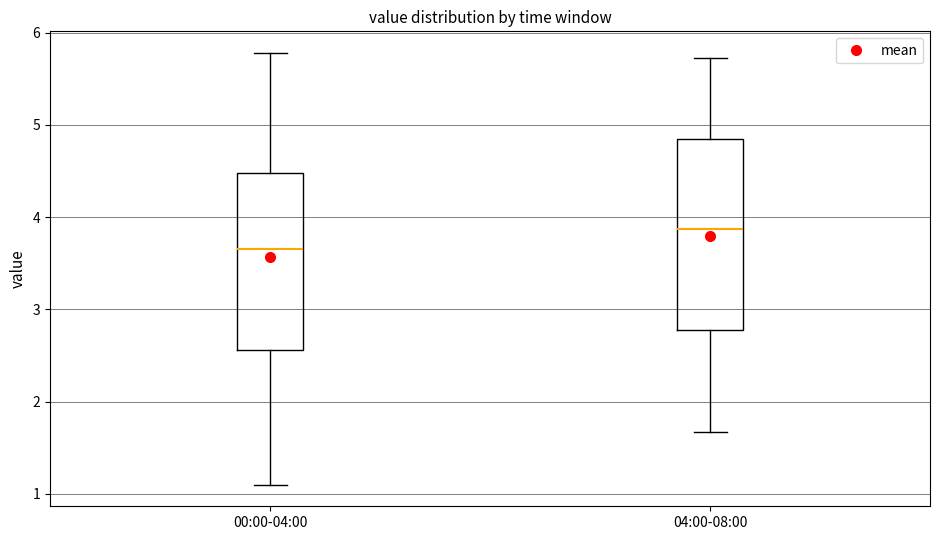

Which box has the highest median line?

04:00-08:00